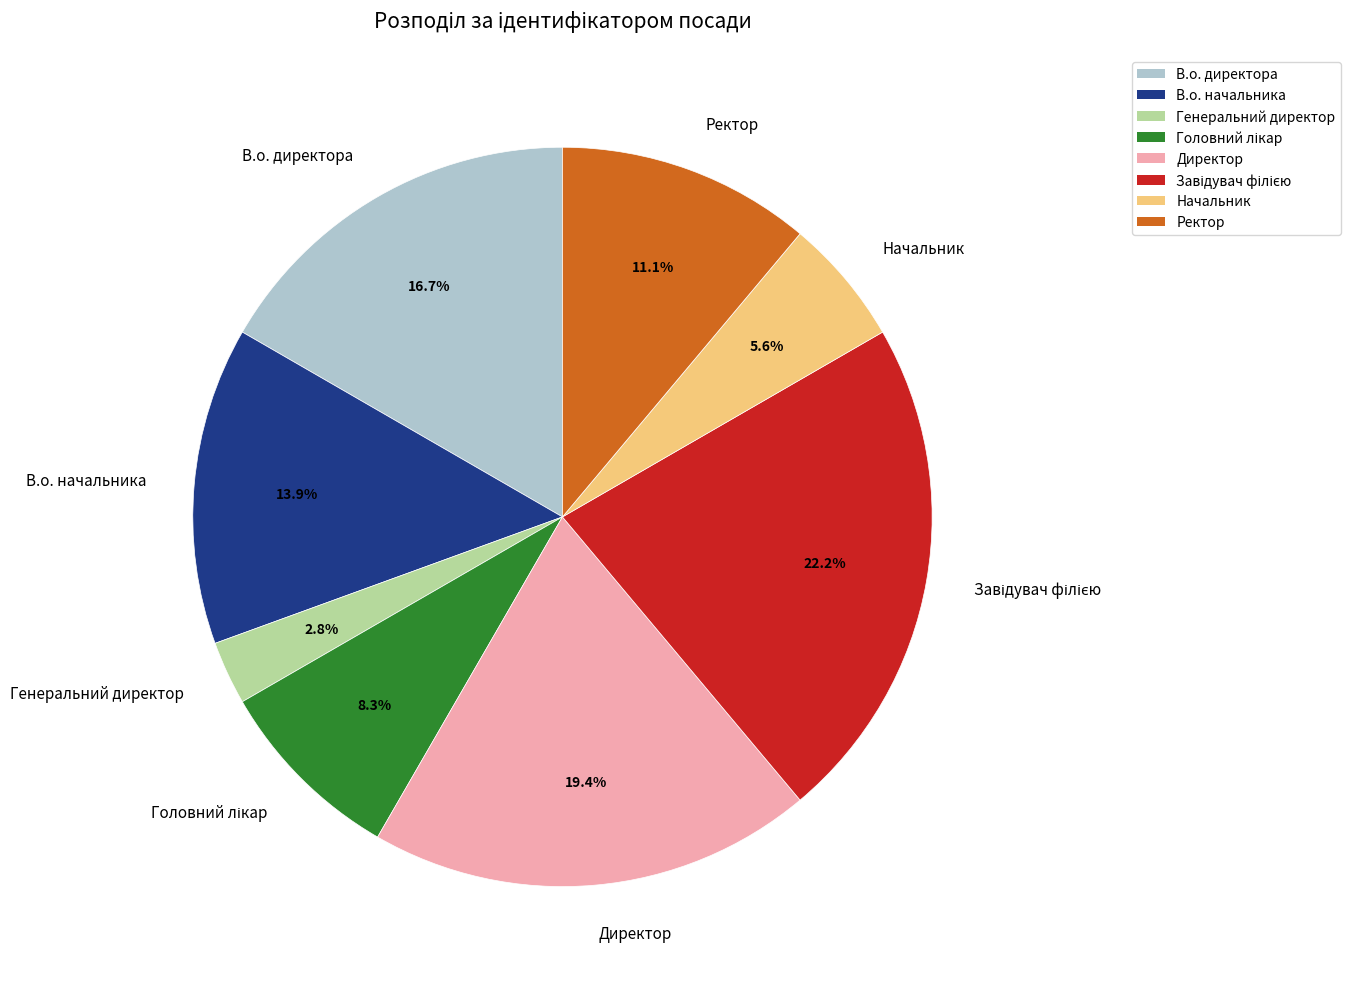

How much of the chart is everything except Ректор?

88.9%